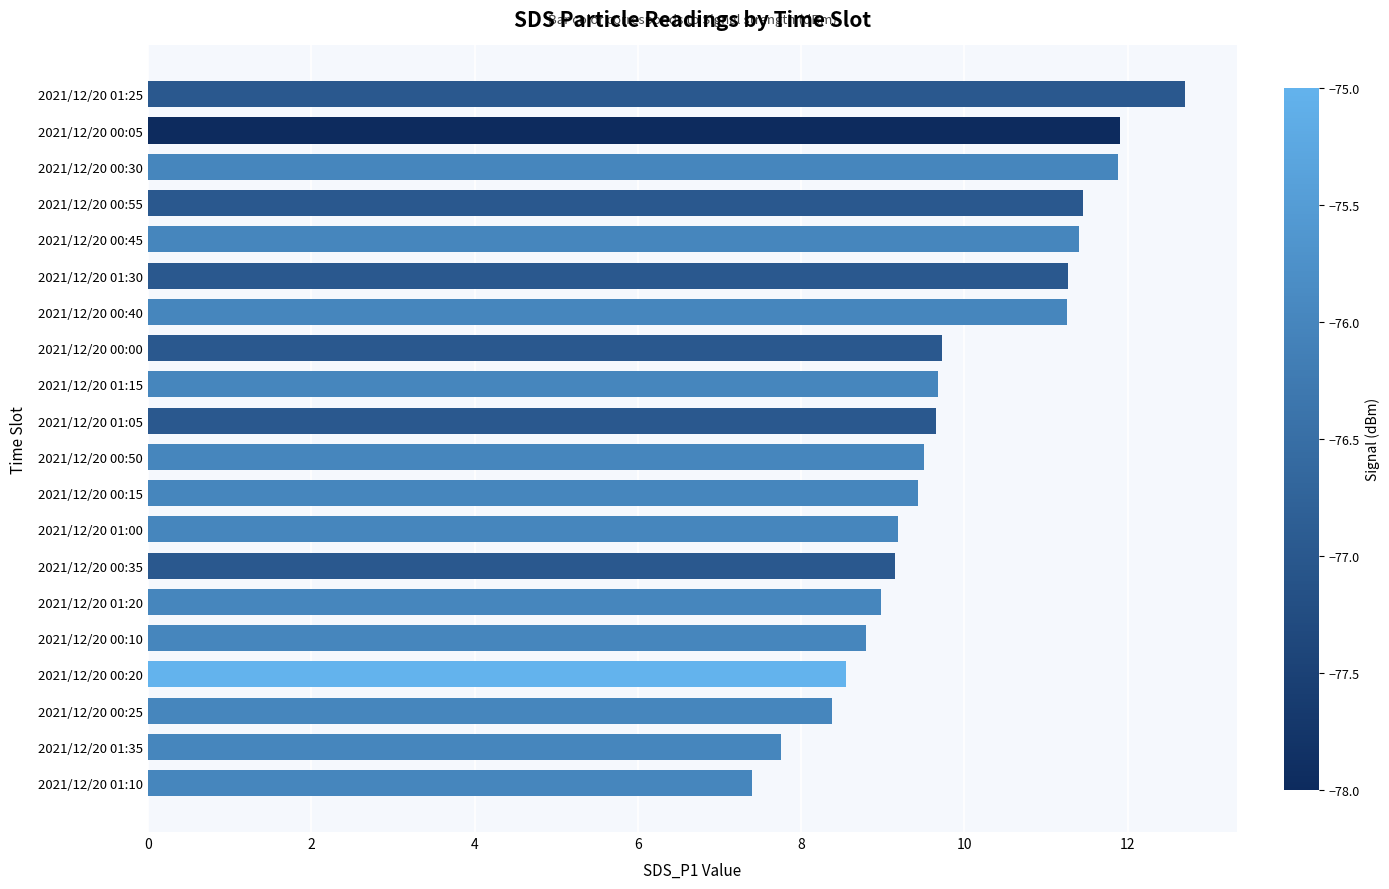

What is the label of the 5th bar from the bottom?

2021/12/20 00:10